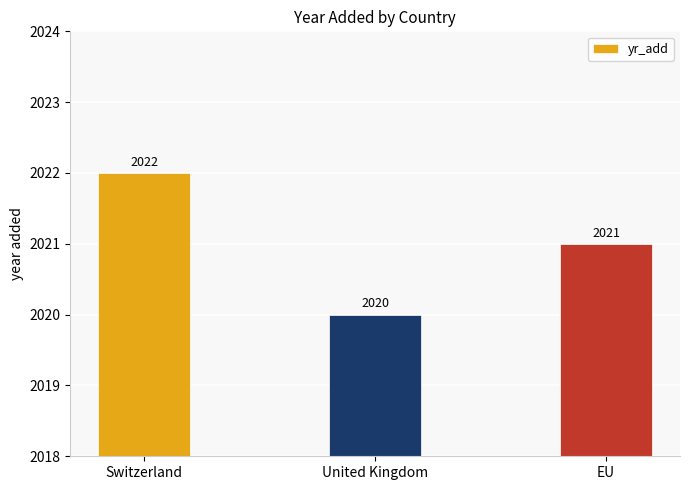

At which category does the chart reach its minimum across all series?

United Kingdom